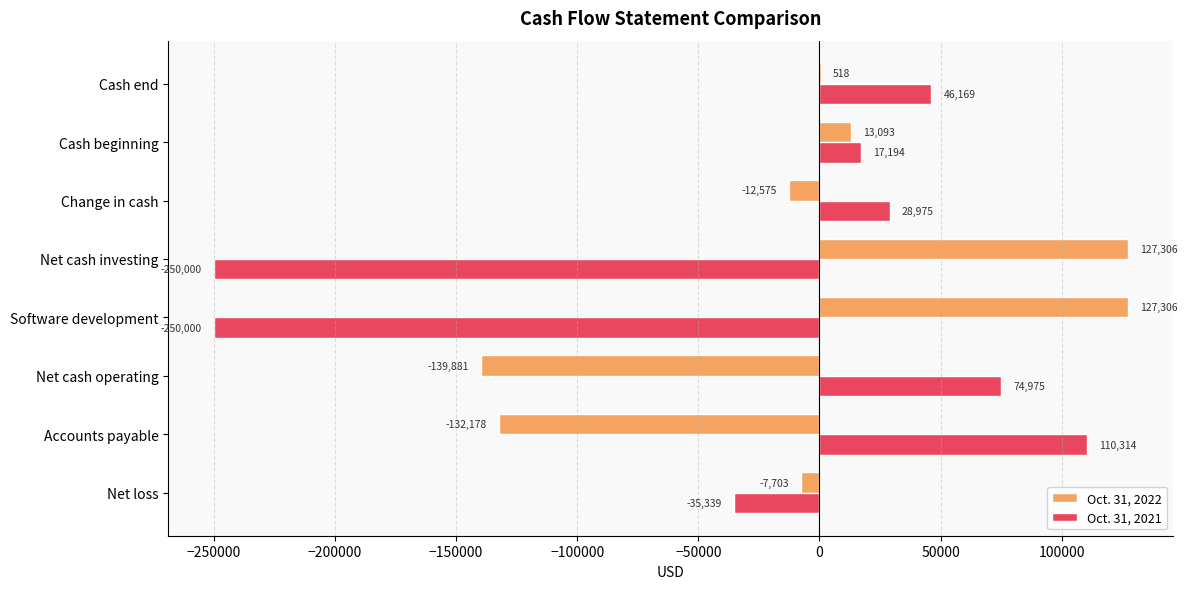

What is the total value across all series at Change in cash?

16400